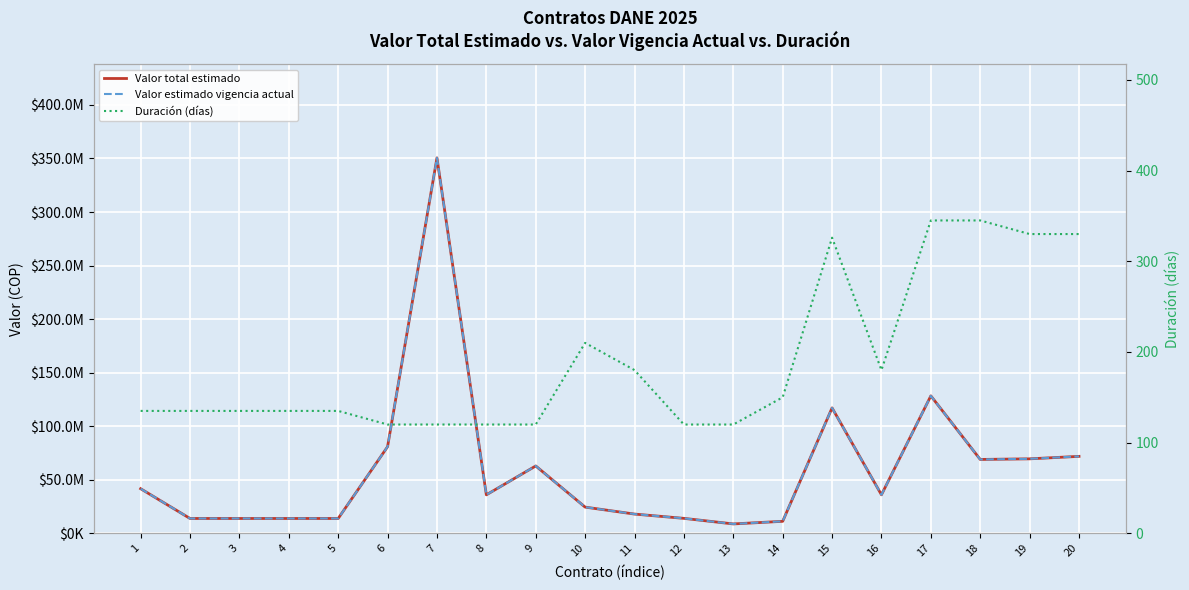

Reading left to right, extract all data points from this chart.

Valor total estimado: 41677200	13892400	13892400	13892400	13892400	80899200	350563200	35955200	62921600	24500000	18000000	14000000	8800000	11236000	117131800	36000000	128363000	69000000	69575000	71885000
Valor estimado vigencia actual: 41677200	13892400	13892400	13892400	13892400	80899200	350563200	35955200	62921600	24500000	18000000	14000000	8800000	11236000	117131800	36000000	128363000	69000000	69575000	71885000
Duración (días): 135	135	135	135	135	120	120	120	120	210	180	120	120	150	326	180	345	345	330	330